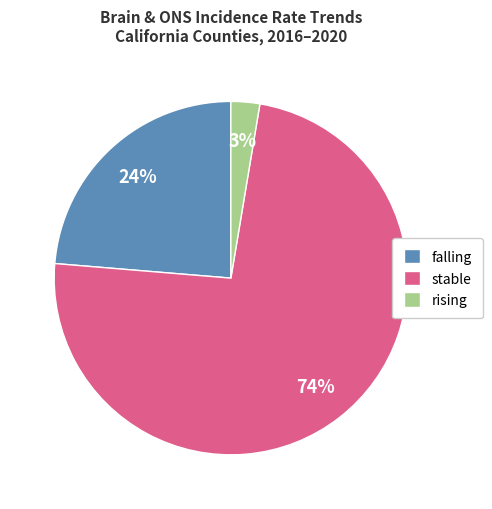

What is the smallest slice in the pie chart?

rising